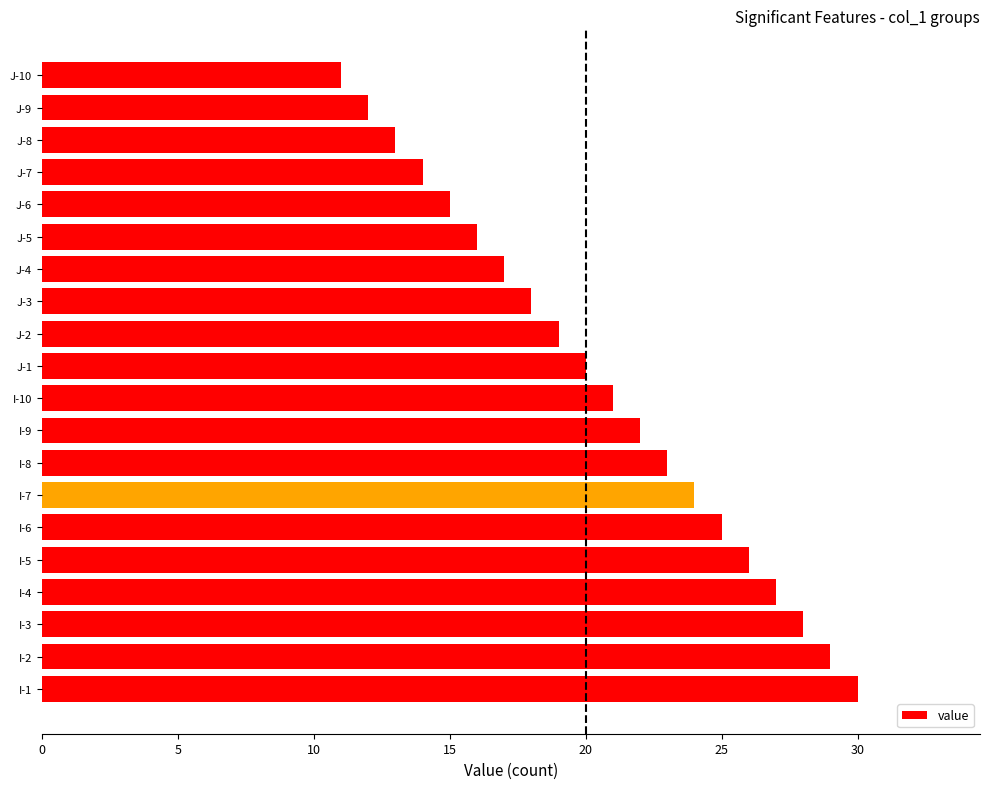

The value at J-8 is 23. True or false?

False